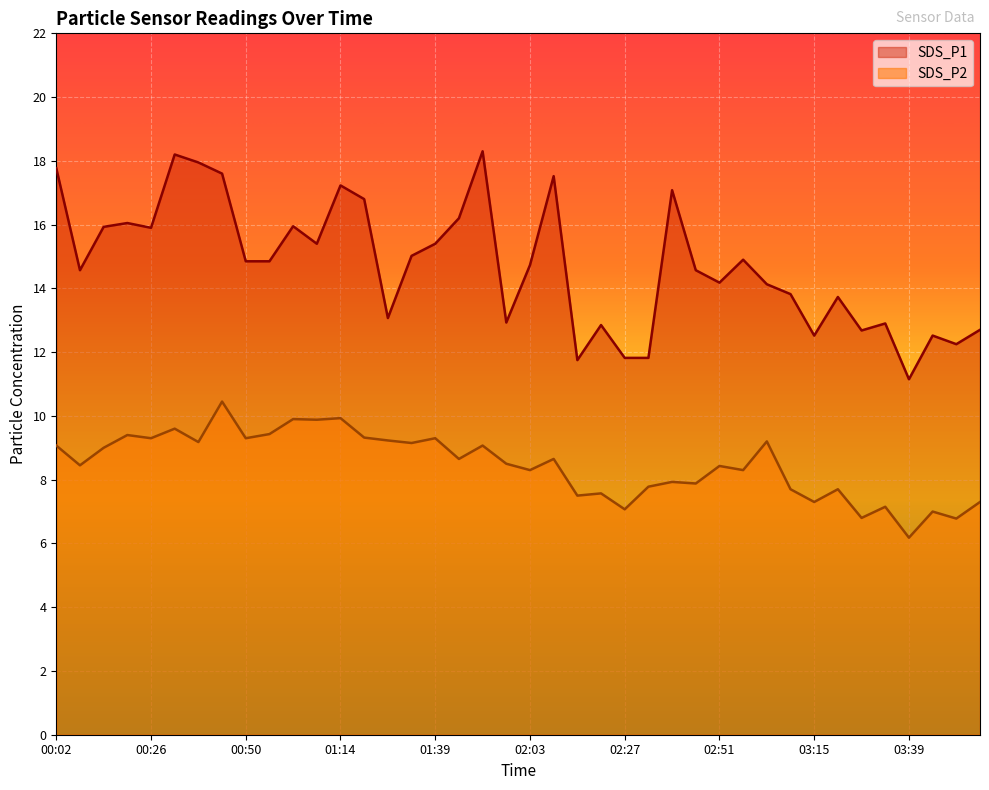

True or false: SDS_P2 has a value of 8.3 at 02:03.

True